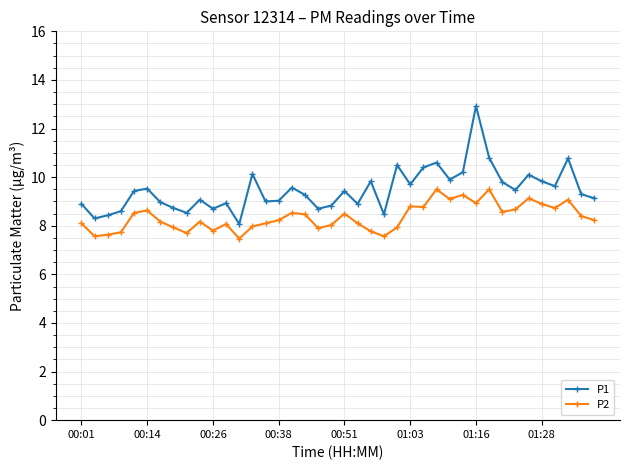

True or false: P2 and P1 intersect in this chart.

False